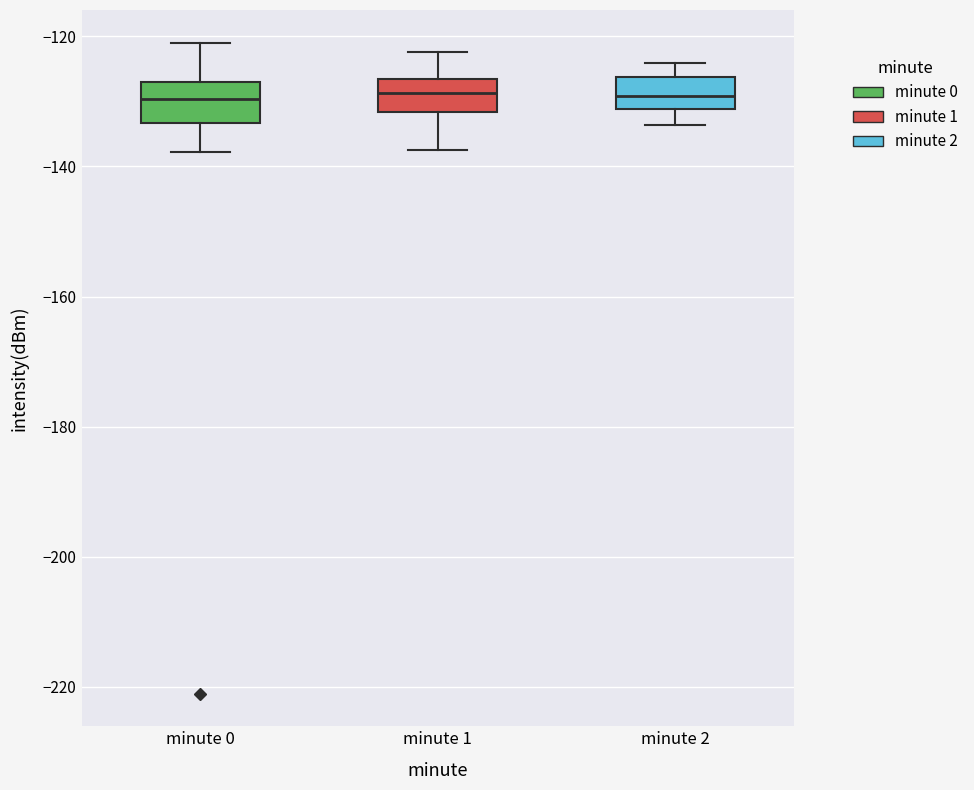

Reading left to right, read every box against the y-axis: the position of its median line, the range the box covers, and the ends of its whiskers. The values are not printed on the chart, so give them approximately, as read against the axis.

minute 0: median -130, box -134 to -128, whiskers -138 to -120
minute 1: median -128, box -132 to -126, whiskers -138 to -122
minute 2: median -130, box -132 to -126, whiskers -134 to -124